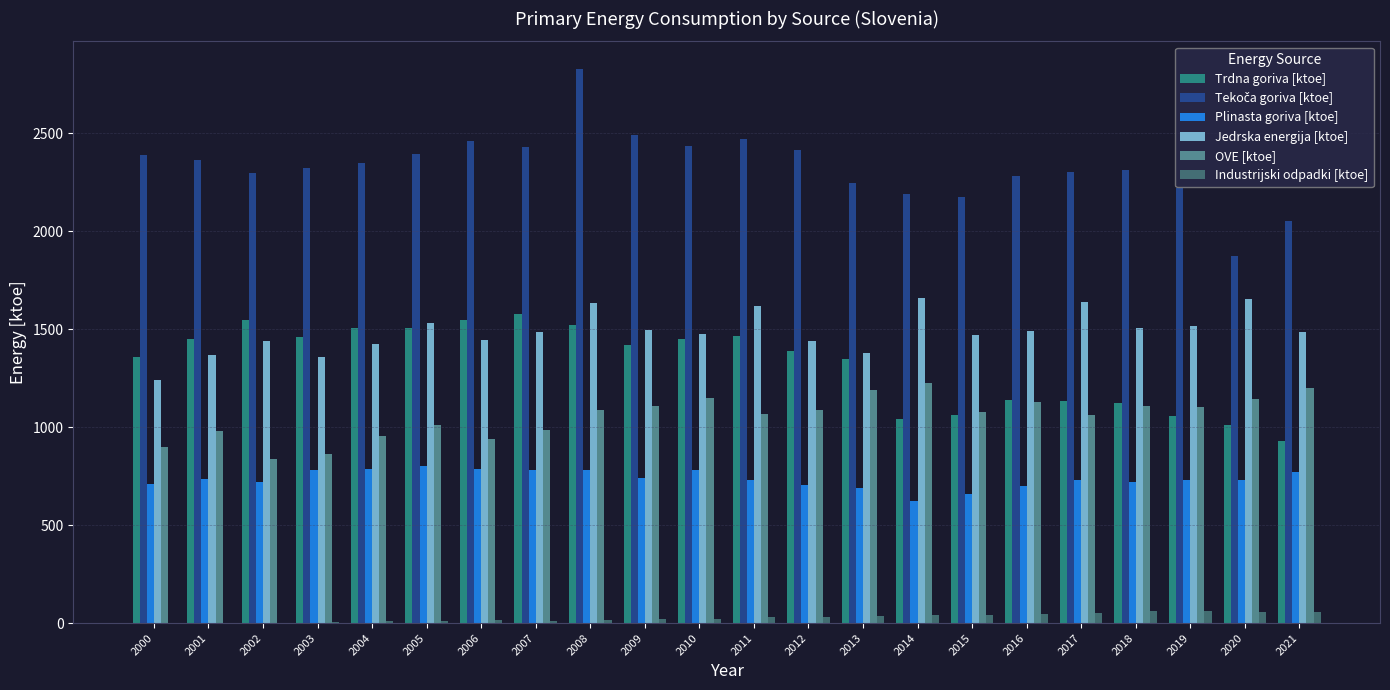

How many values in the Jedrska energija [ktoe] series exceed 1486?

11